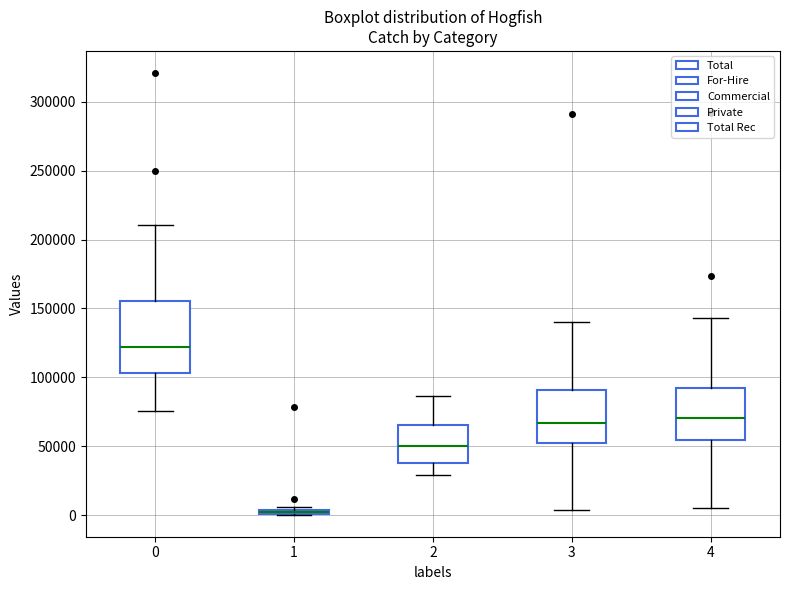

Comparing the boxes themselves (not the whiskers), which one is the tallest?

0